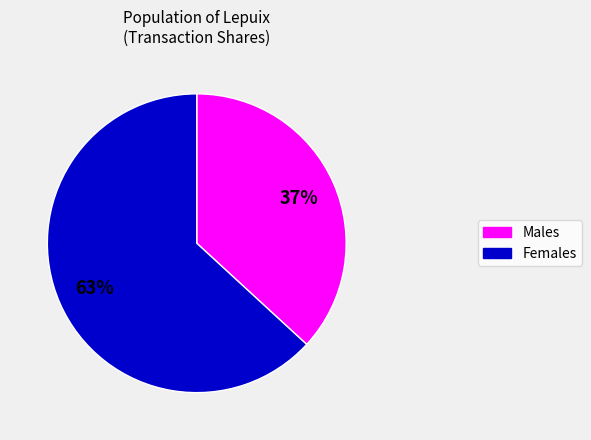

To the nearest percent, what is the average slice percentage?

50%